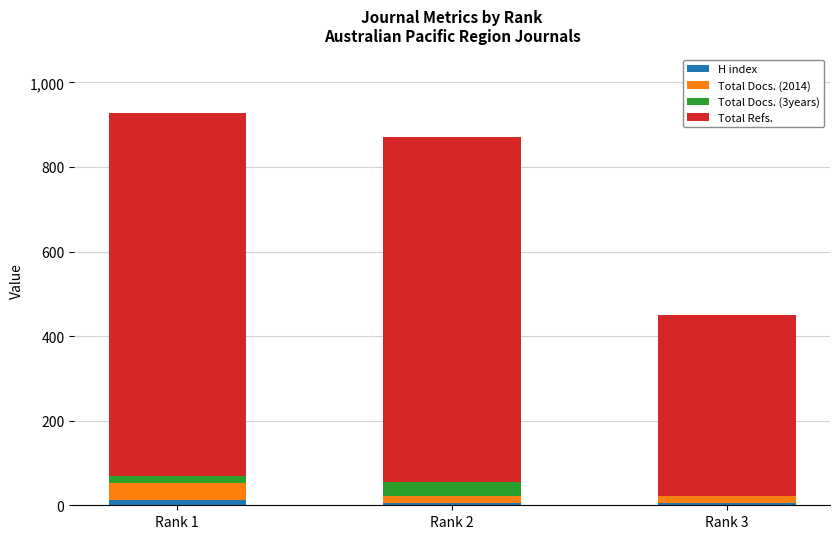

What are all the series names shown in the legend?

H index, Total Docs. (2014), Total Docs. (3years), Total Refs.